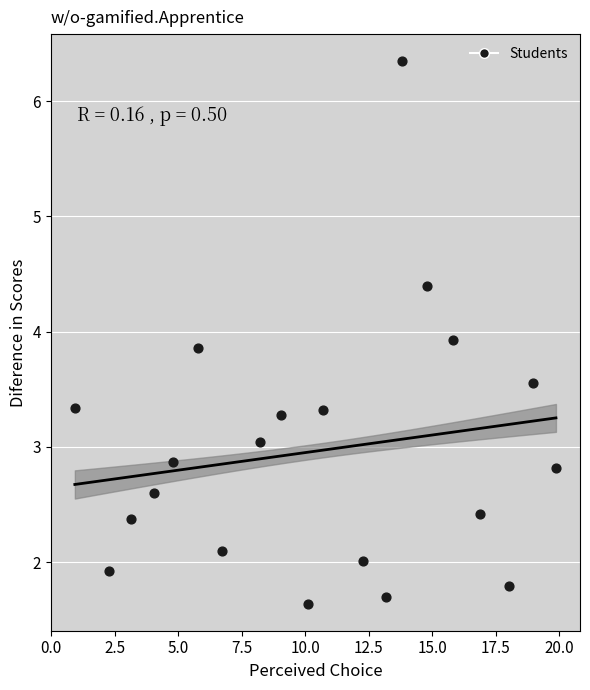

What is the range of Y values (max minus min)?

4.7